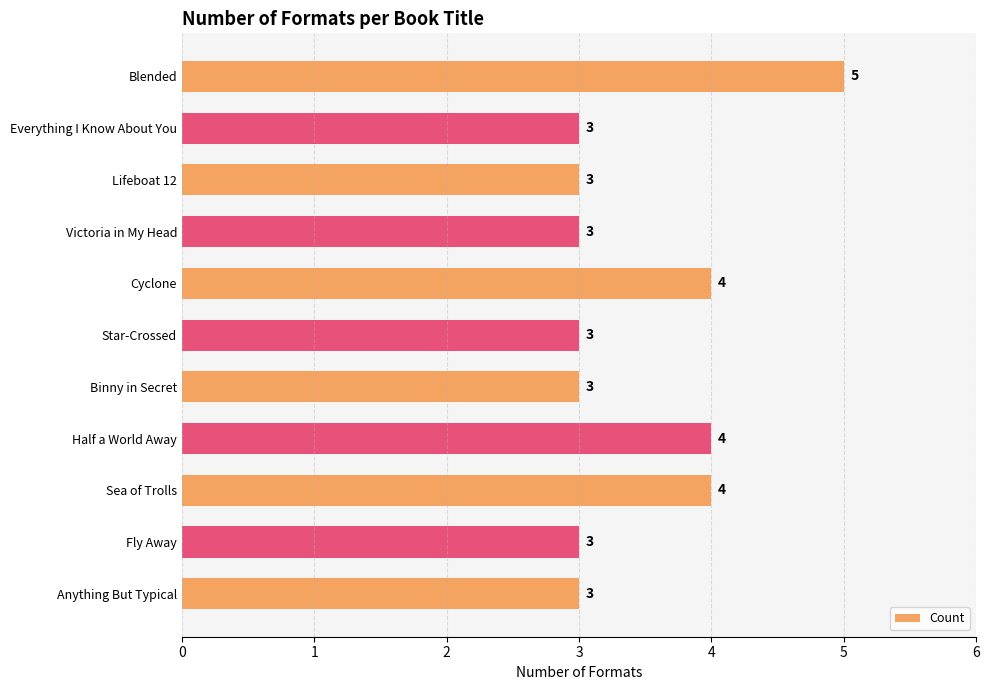

What is the label of the 10th bar from the bottom?

Everything I Know About You